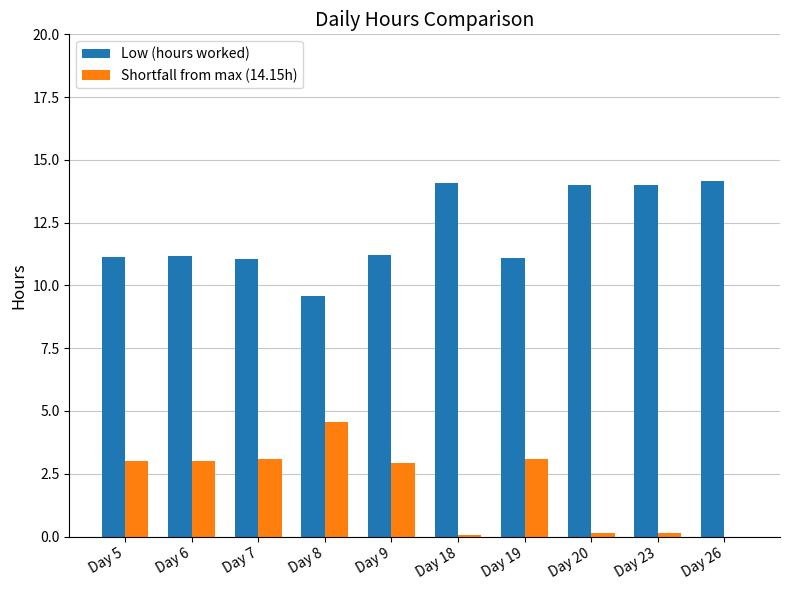

What is the spread (max minus min) of values at Day 6?

8.2